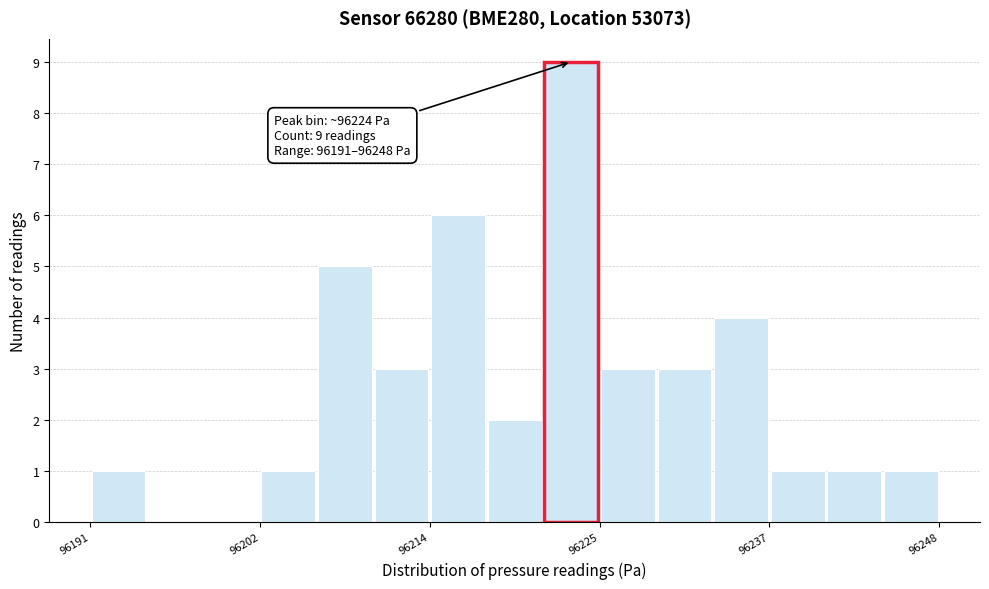

Around what value on the x-axis is the tallest bar? Give the approximate position of its centre, as read against the axis.

96224